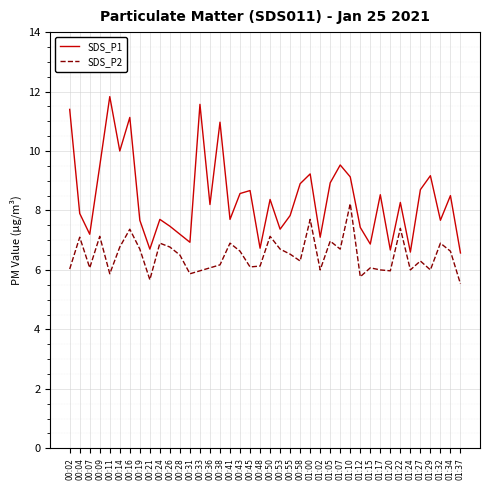

List the series in order of their overall mean, highest first.

SDS_P1, SDS_P2